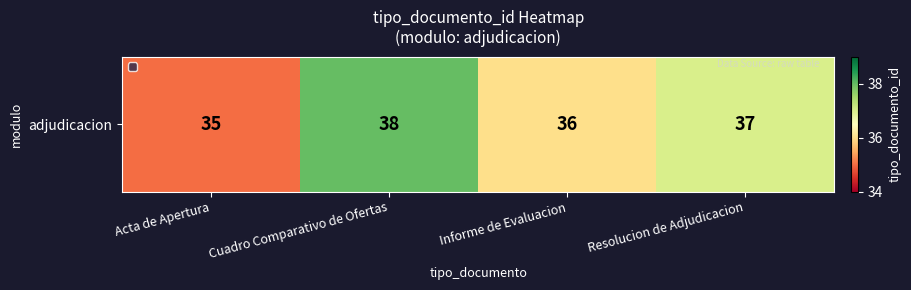

How many values exceed 37?

1